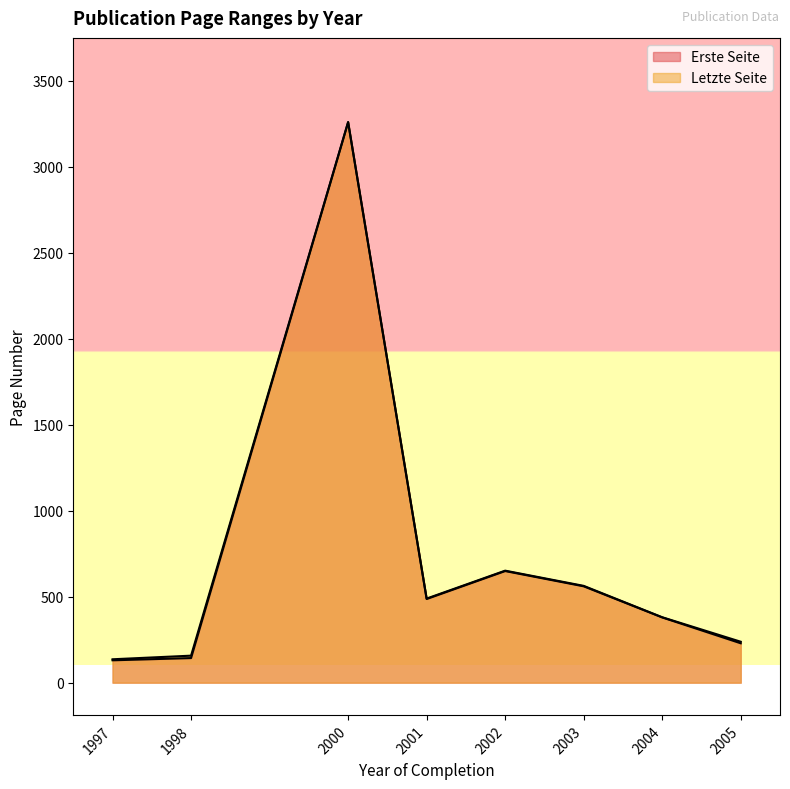

Which series has the widest spread of values?

Erste Seite